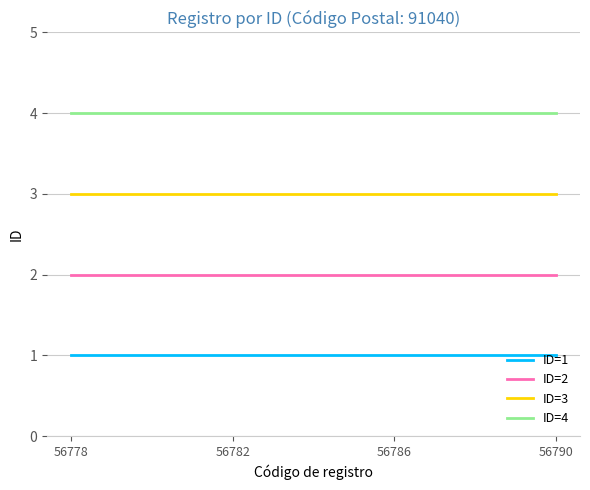

Rank the series at 56782 from highest to lowest value.

ID=4, ID=3, ID=2, ID=1